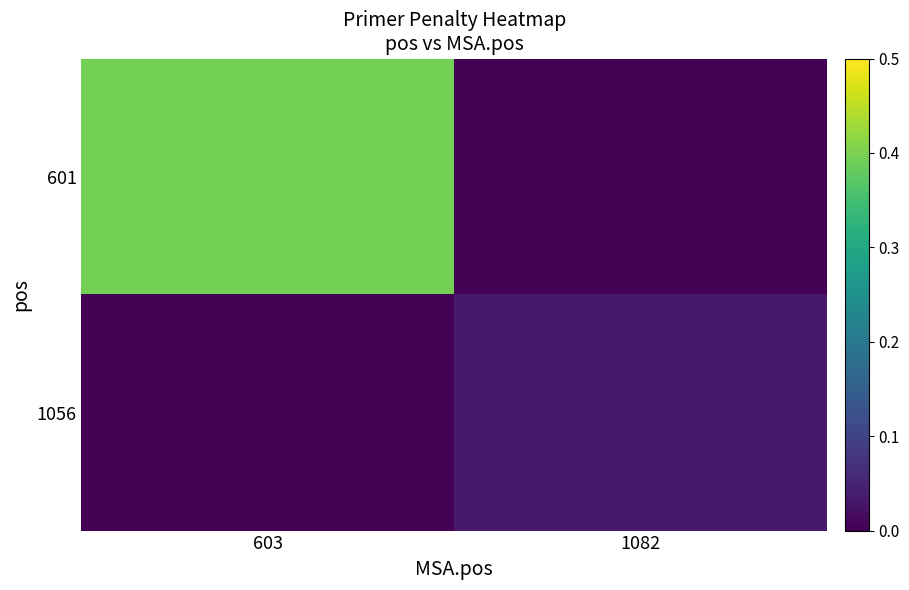

Which series has the largest range (max minus min)?

601